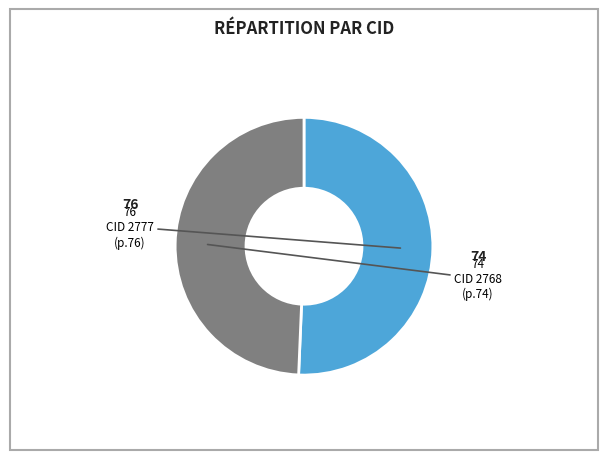

Is there a majority slice in this chart?

Yes